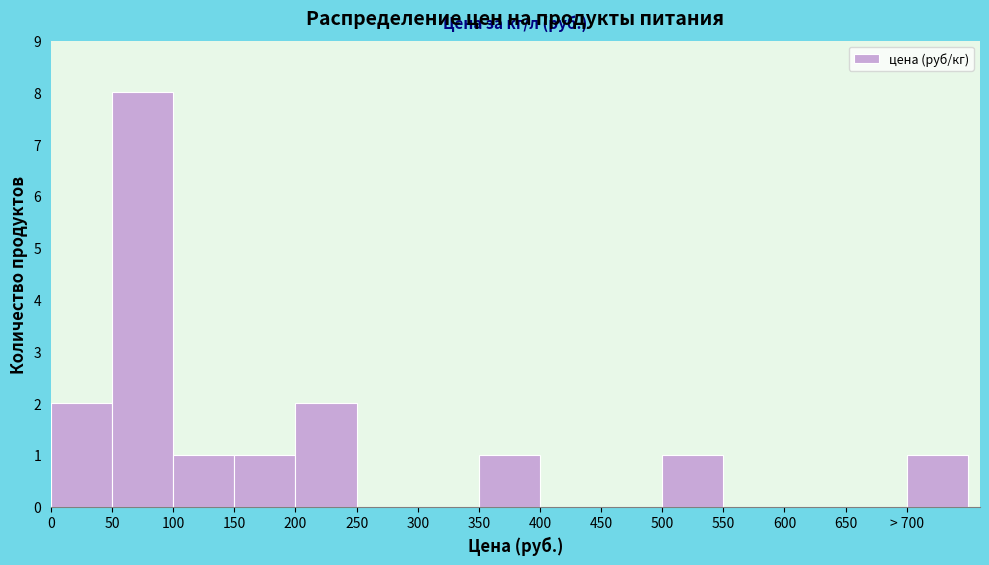

Reading left to right, list all the values displayed in this chart.

0=2	50=8	100=1	150=1	200=2	250=0	300=0	350=1	400=0	450=0	500=1	550=0	600=0	650=0	> 700=1